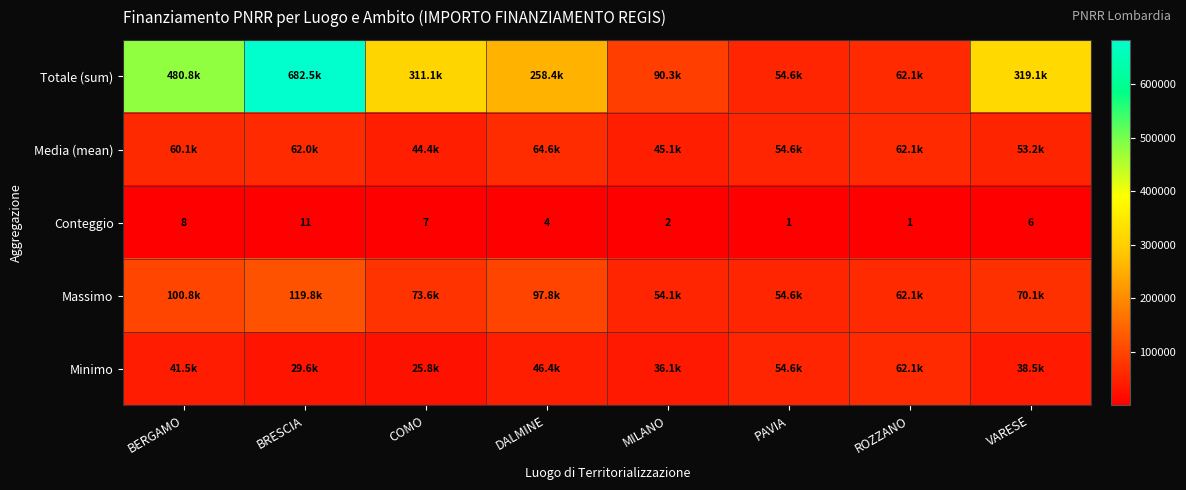

List the labels in order of Conteggio value, largest first.

BRESCIA, BERGAMO, COMO, VARESE, DALMINE, MILANO, PAVIA, ROZZANO